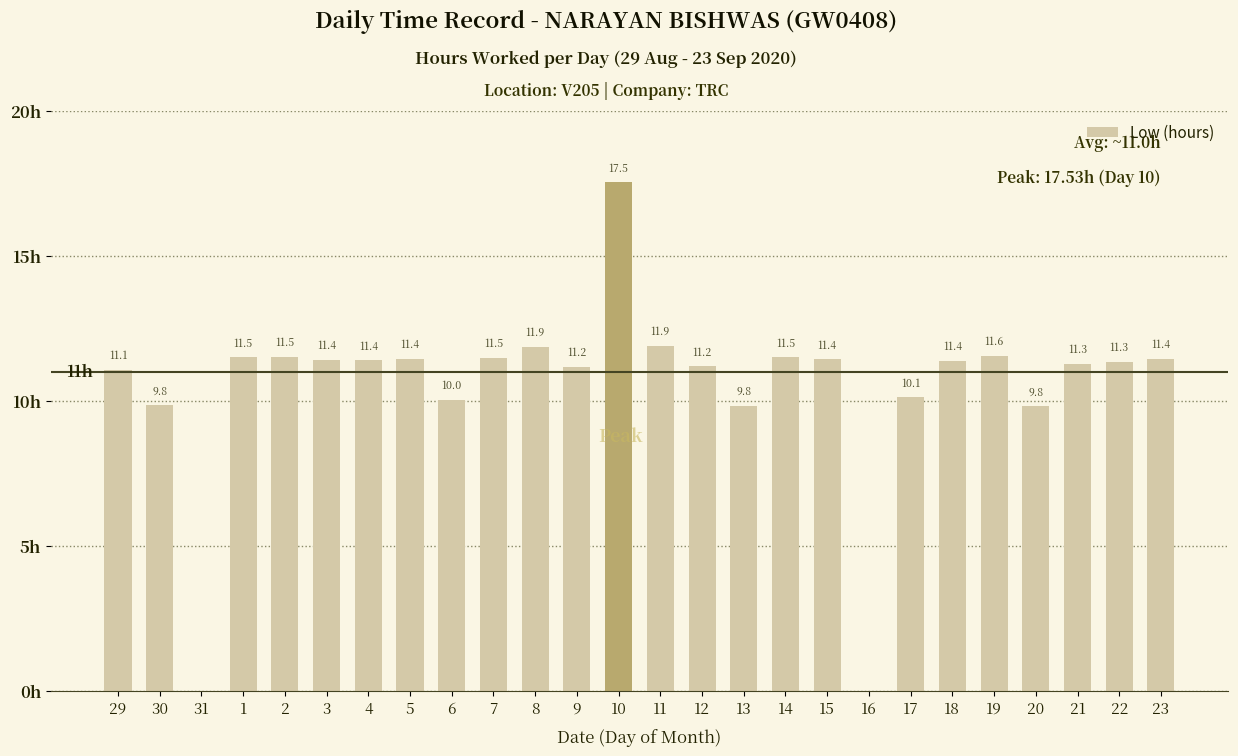

How many positive values are there?

24